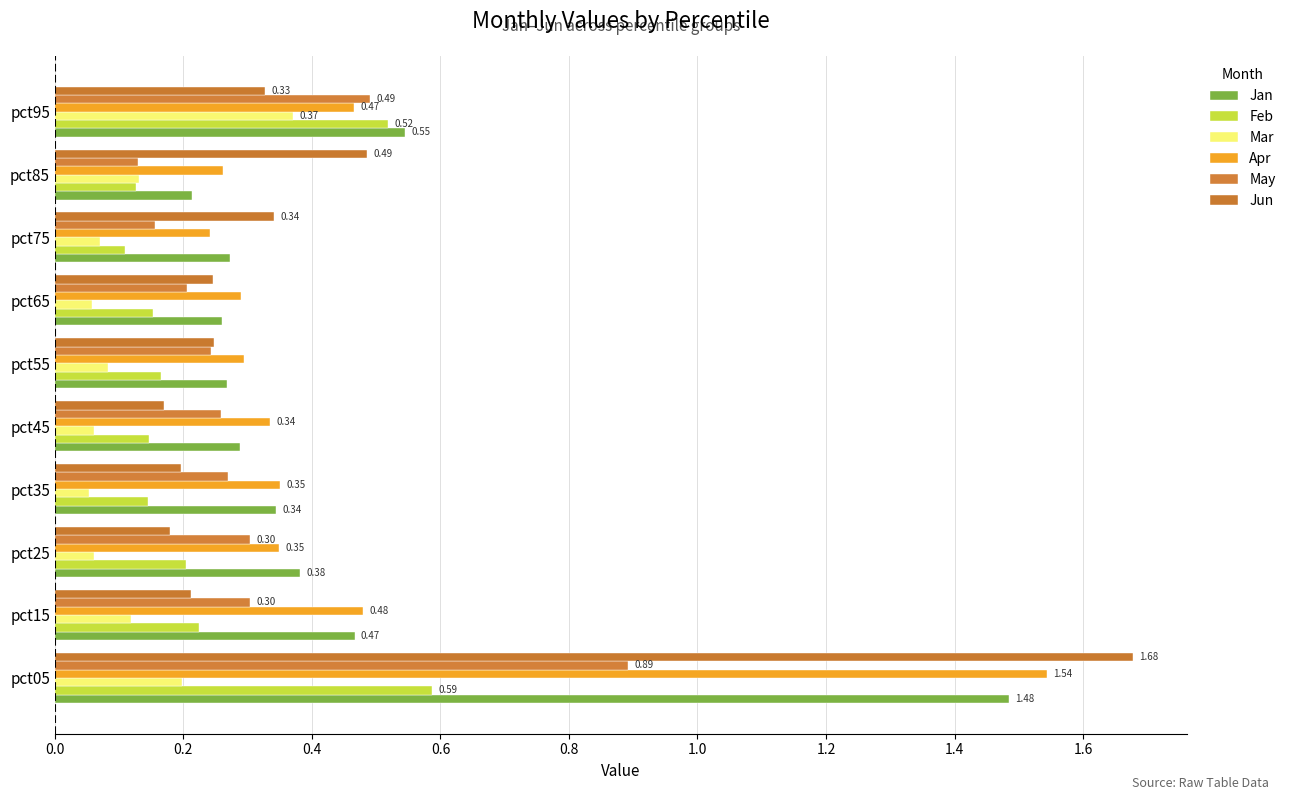

Are the bars grouped side by side (vs. stacked)?

Yes